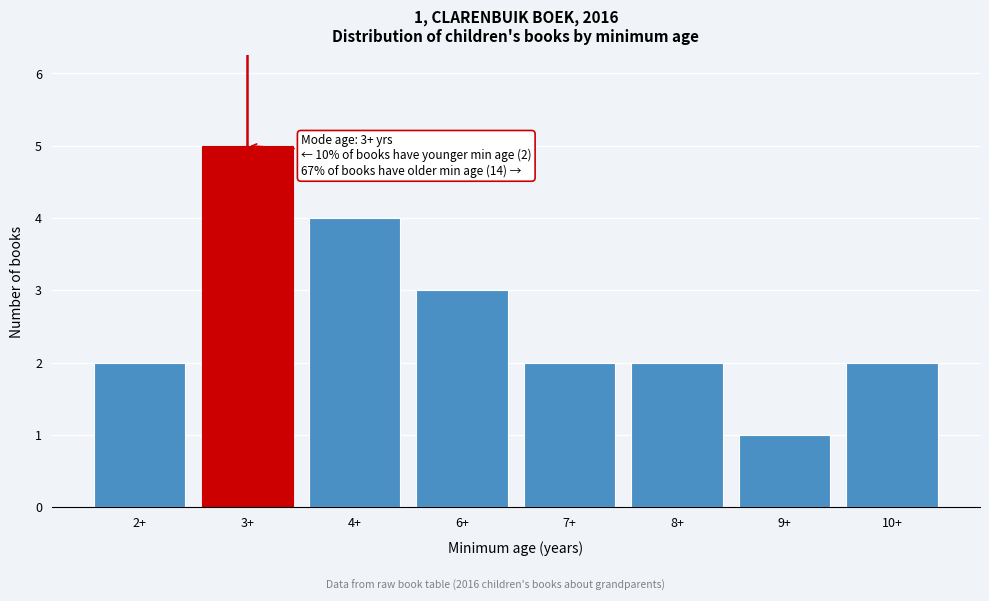

Reading left to right, extract all data points from this chart.

2	5	4	3	2	2	1	2